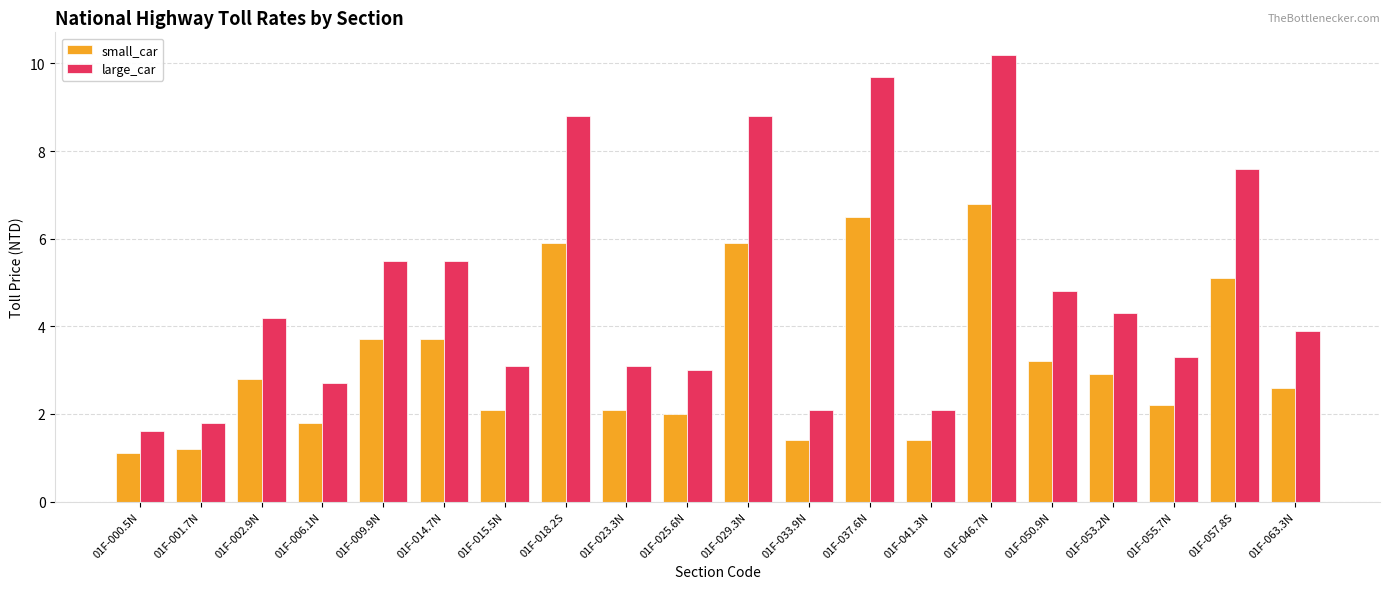

How many bars are there in total?

40